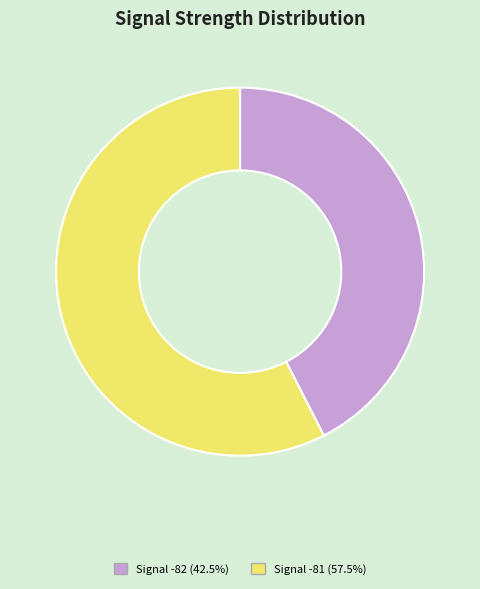

Does Signal -82 (42.5%) represent more than half of the total?

No